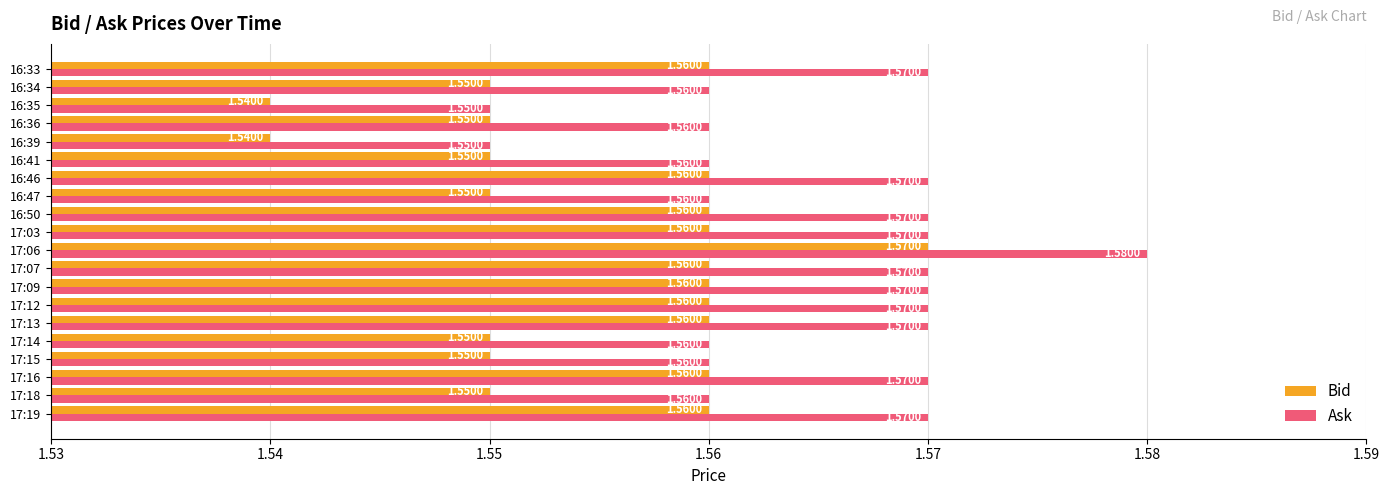

List the series in order of their overall mean, lowest first.

Bid, Ask